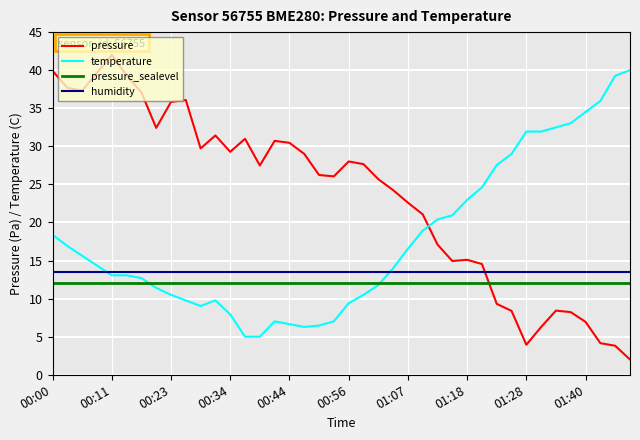

True or false: pressure and pressure_sealevel cross at least once.

True